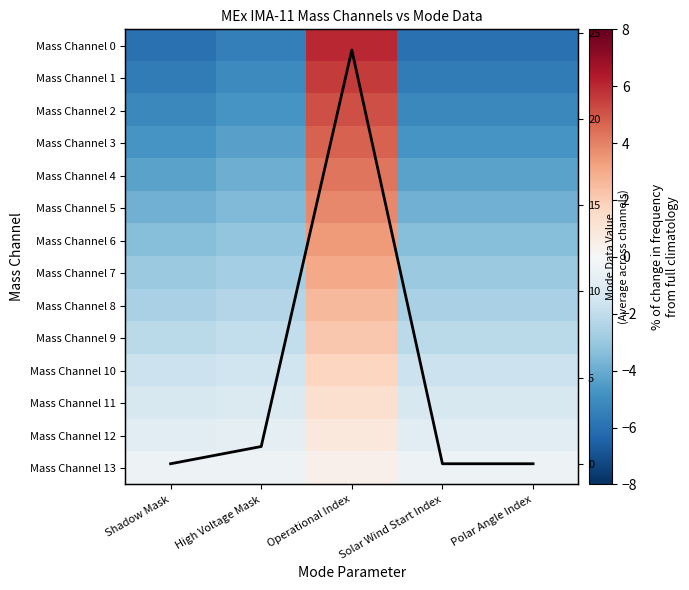

What is the difference between the Mass Channel 2 values at High Voltage Mask and Shadow Mask?

0.4